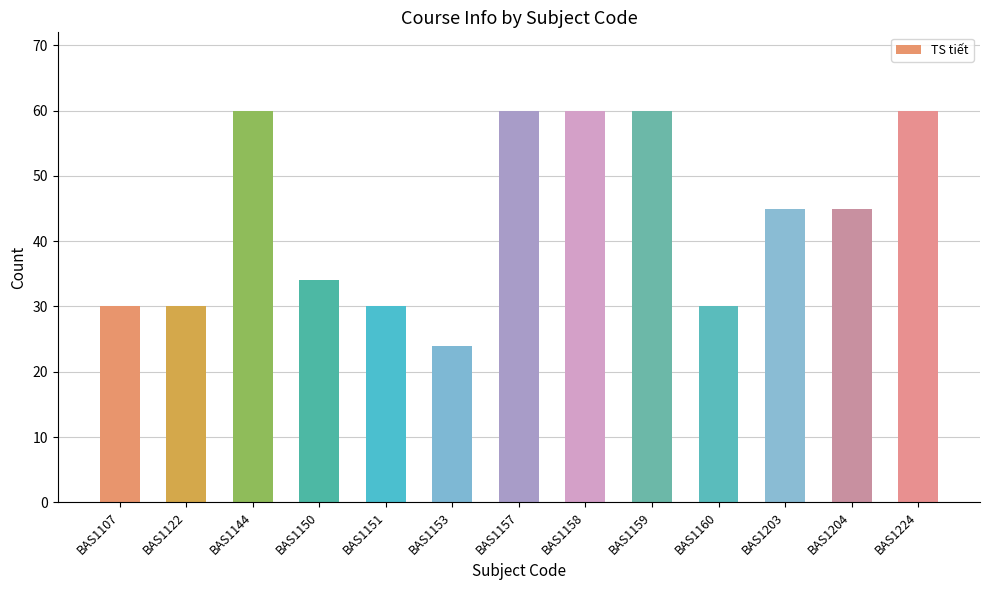

Between BAS1160 and BAS1224, which is larger?

BAS1224